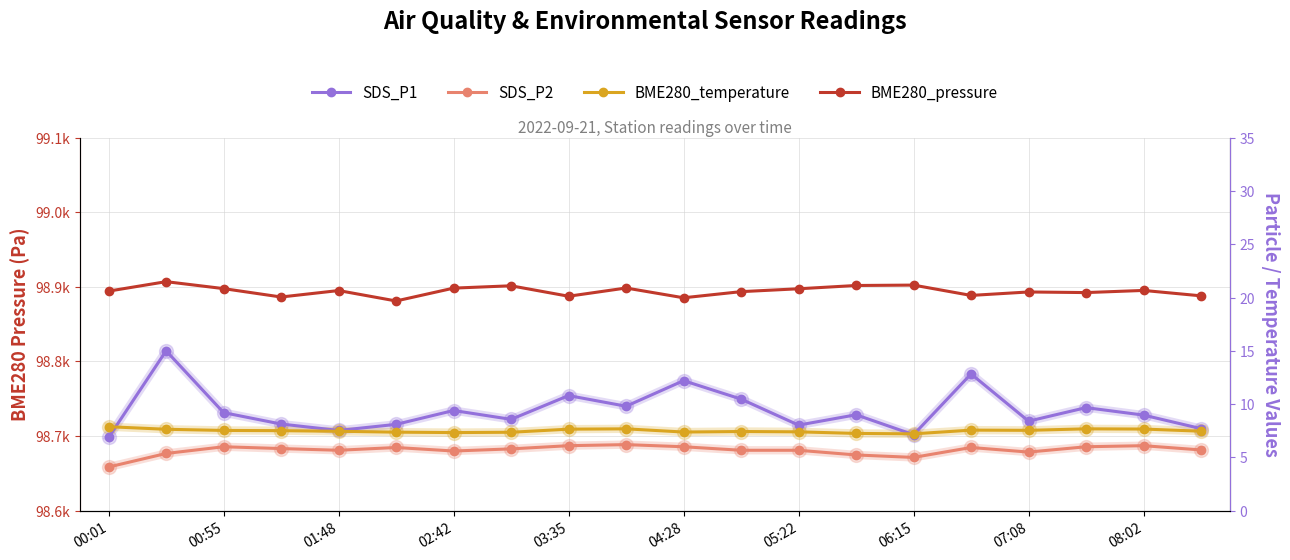

Which category has the lowest value in the SDS_P1 series?

00:01